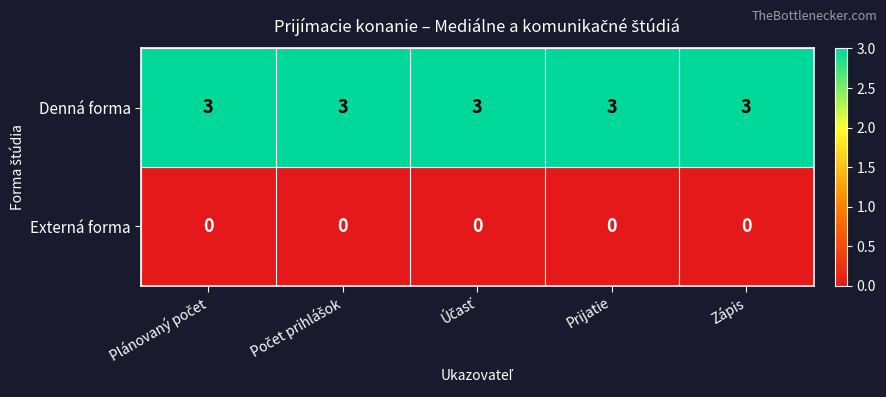

At how many categories does at least one series exceed 0?

5